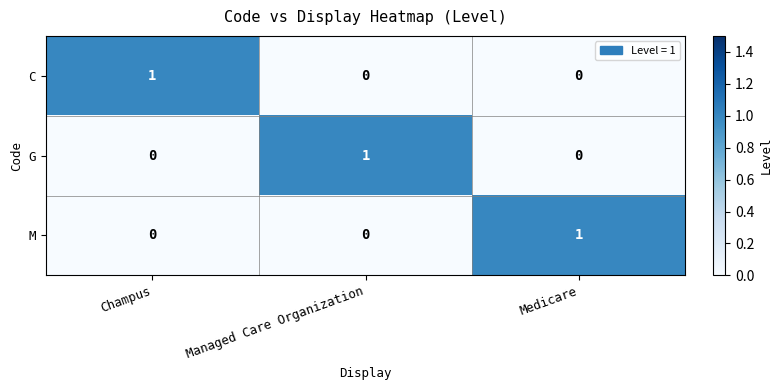

Reading right to left, extract all data points from this chart.

C: Medicare=0	Managed Care Organization=0	Champus=1
G: Medicare=0	Managed Care Organization=1	Champus=0
M: Medicare=1	Managed Care Organization=0	Champus=0